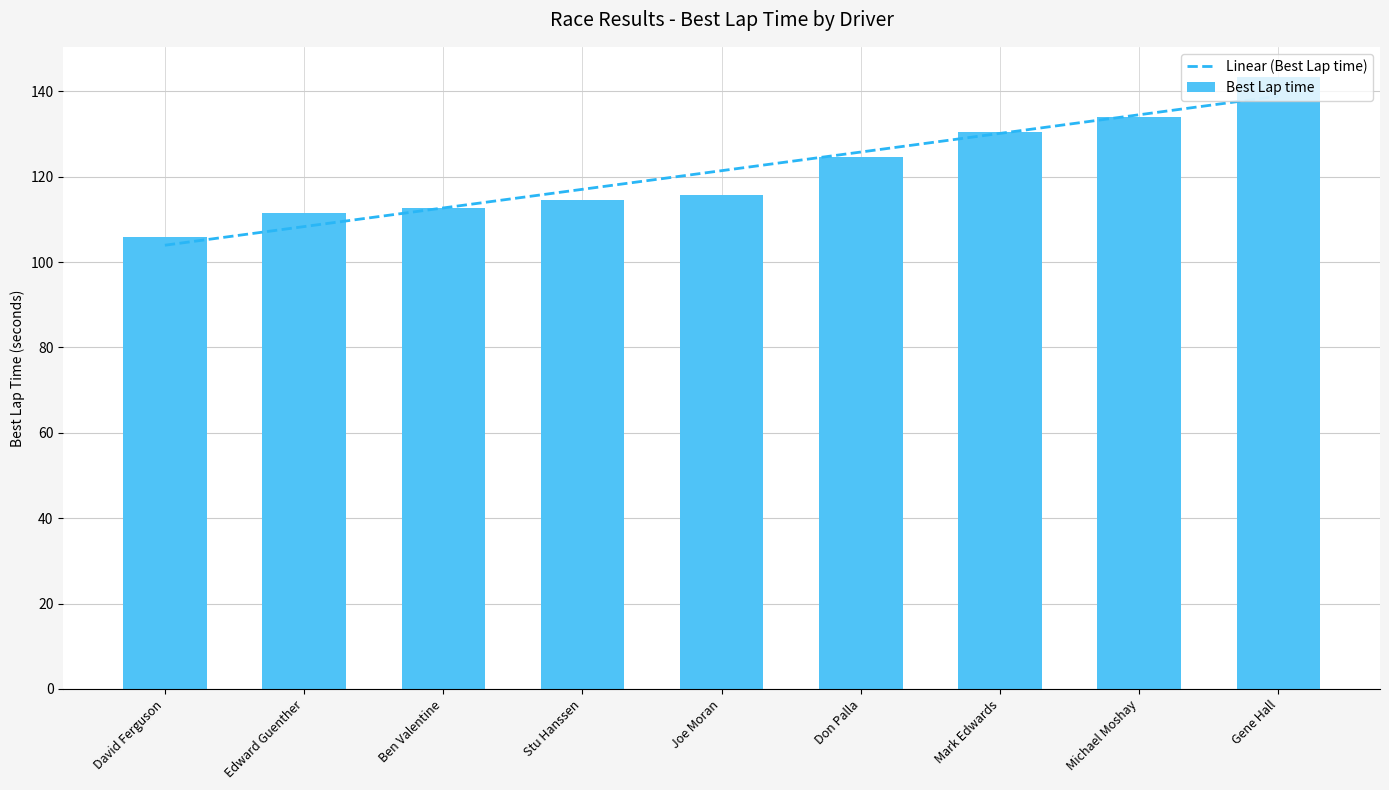

What is the label of the 8th bar from the left?

Michael Moshay